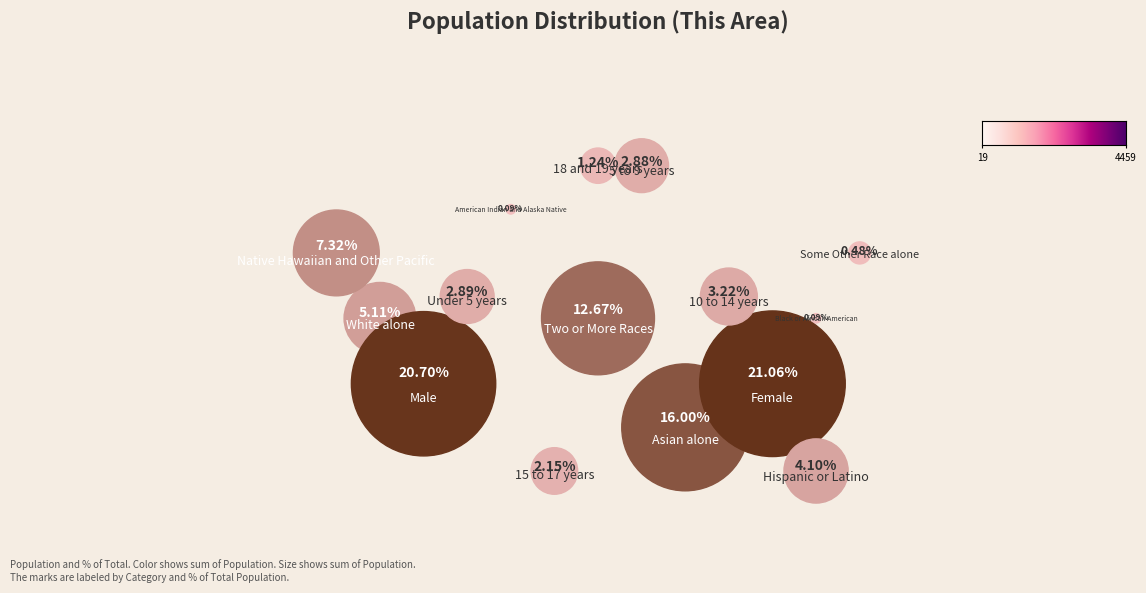

Which category has the smallest portion of the pie?

Black or African American